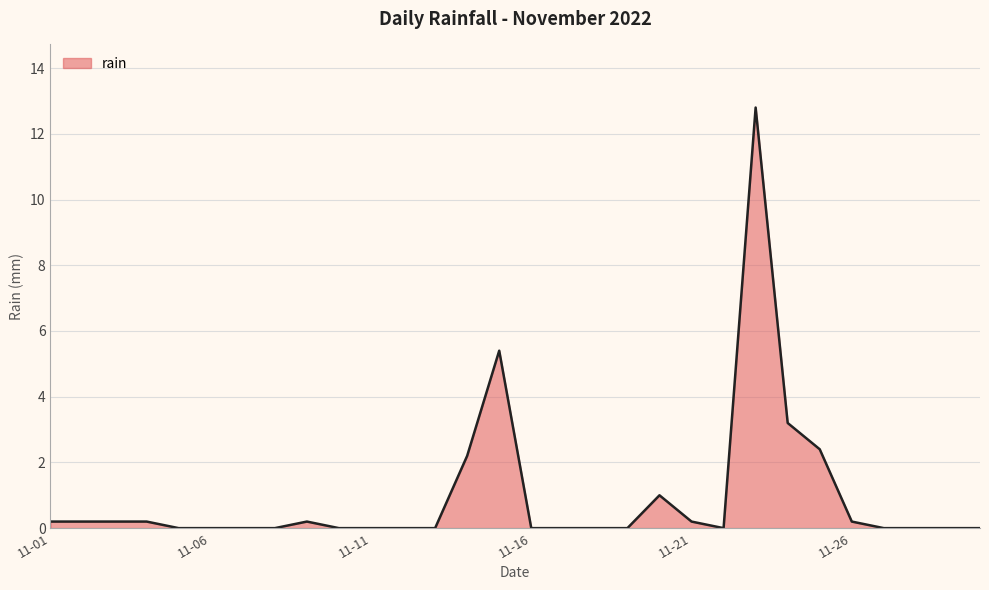

What is the difference between the maximum and minimum values?

12.8